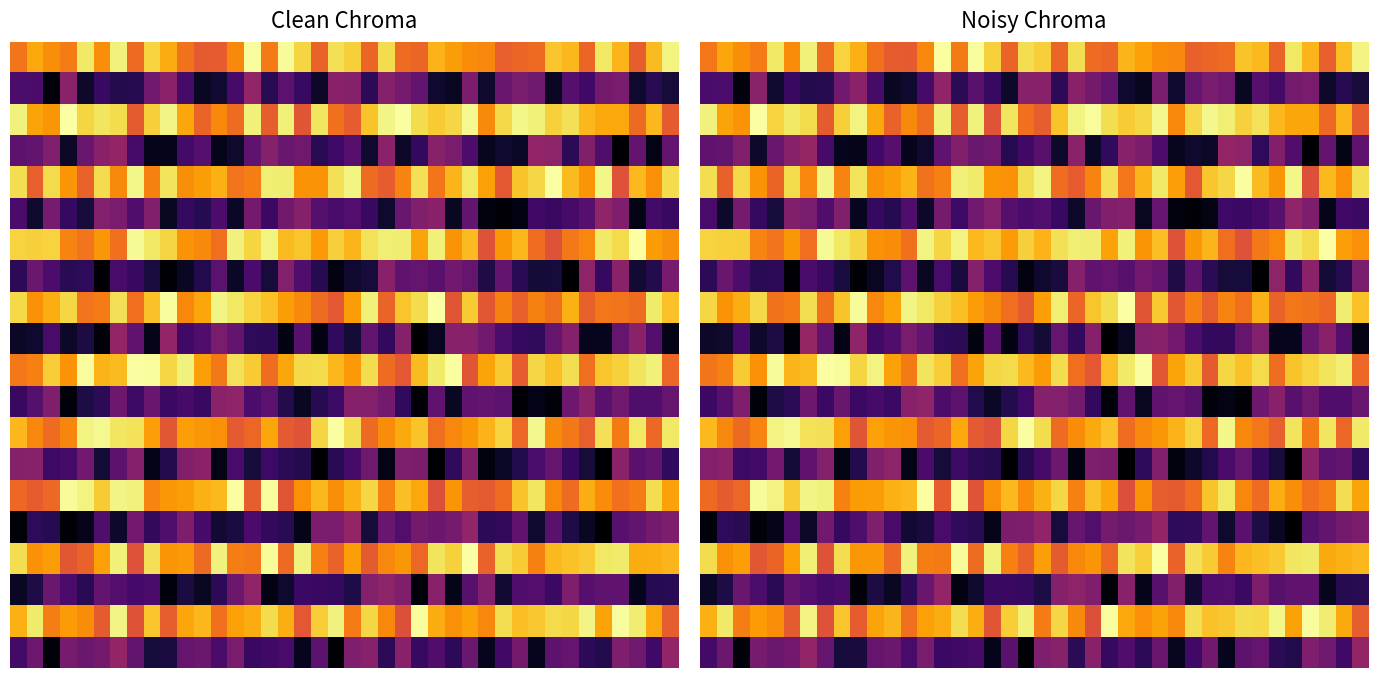

Between 26 and 35, which series saw the biggest shift?

row_5